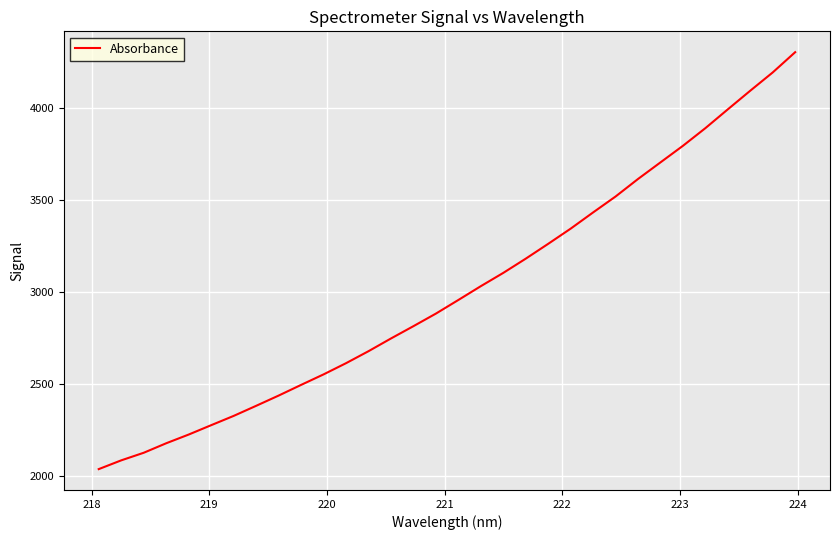

What is the smallest value displayed?

2035.5